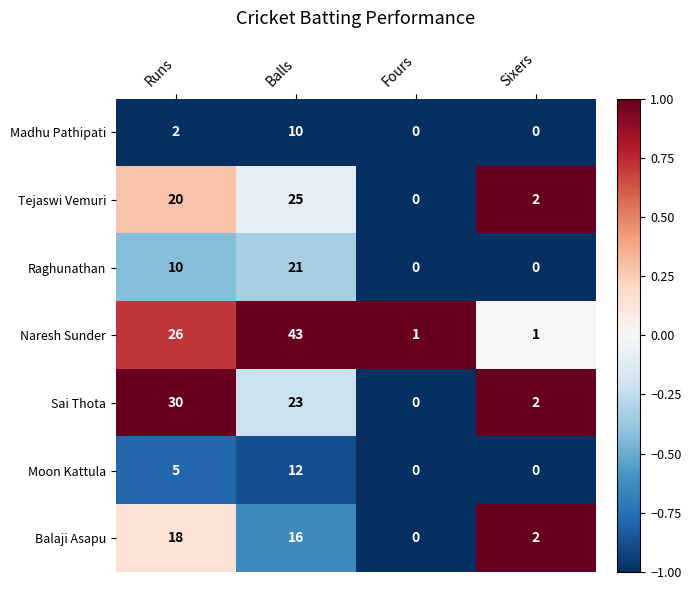

The value of Naresh Sunder at Fours is 2. True or false?

False